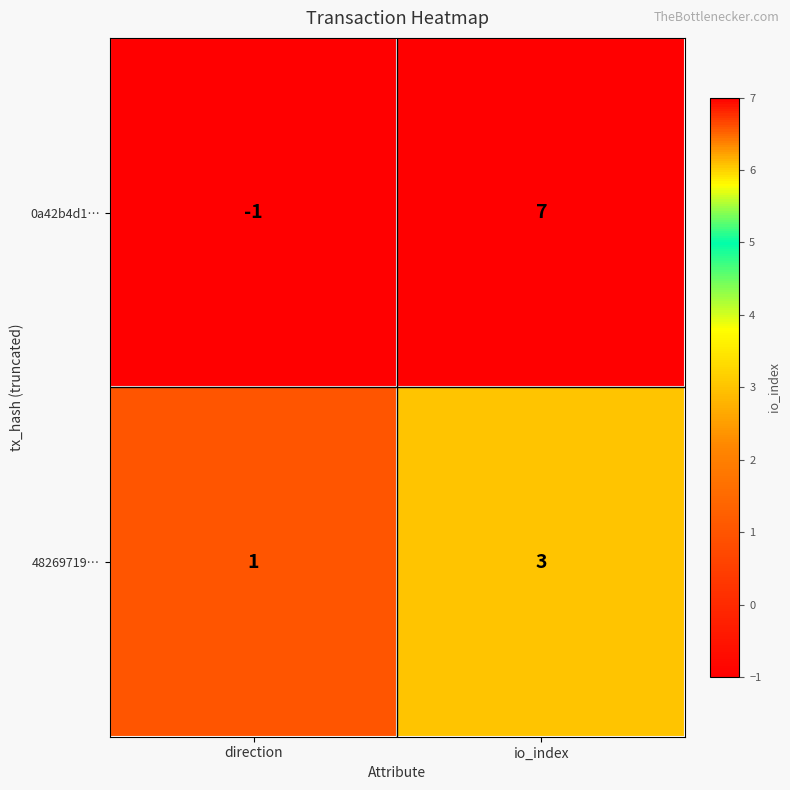

List the series in order of their overall mean, lowest first.

48269719…, 0a42b4d1…